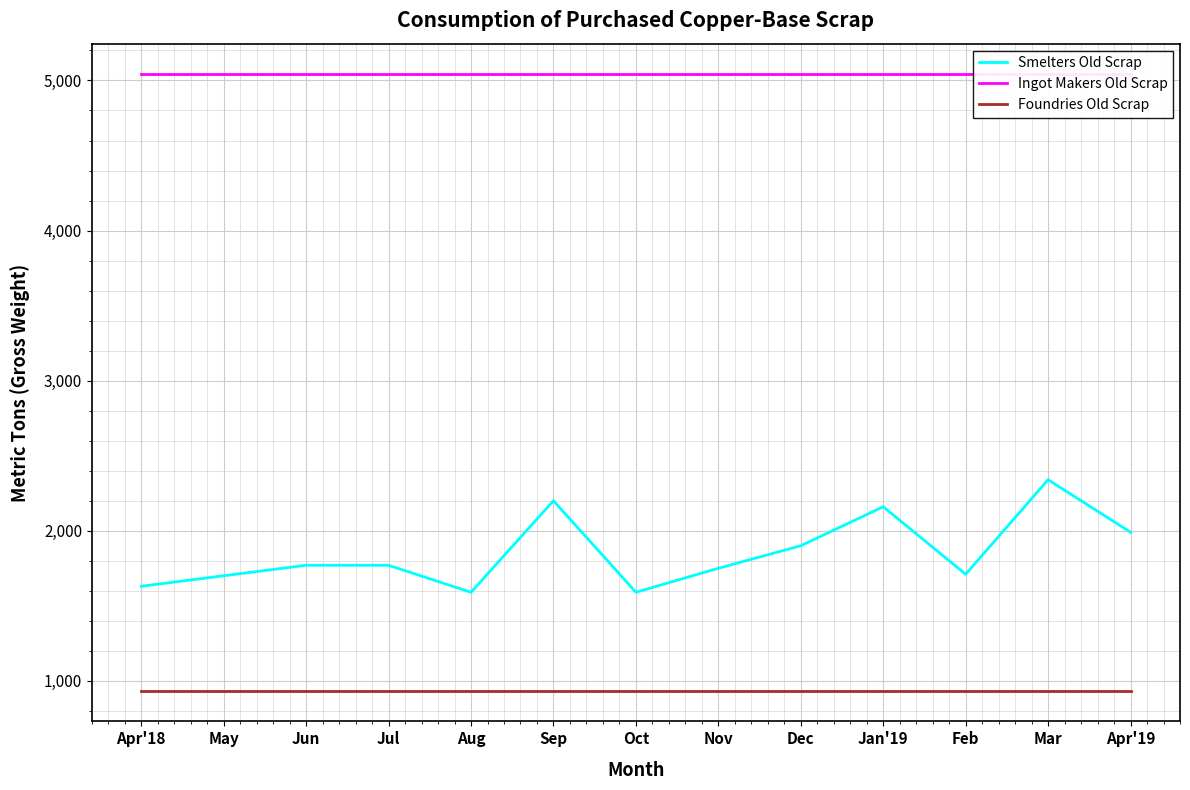

The value of Foundries Old Scrap at Jul is 935. True or false?

True